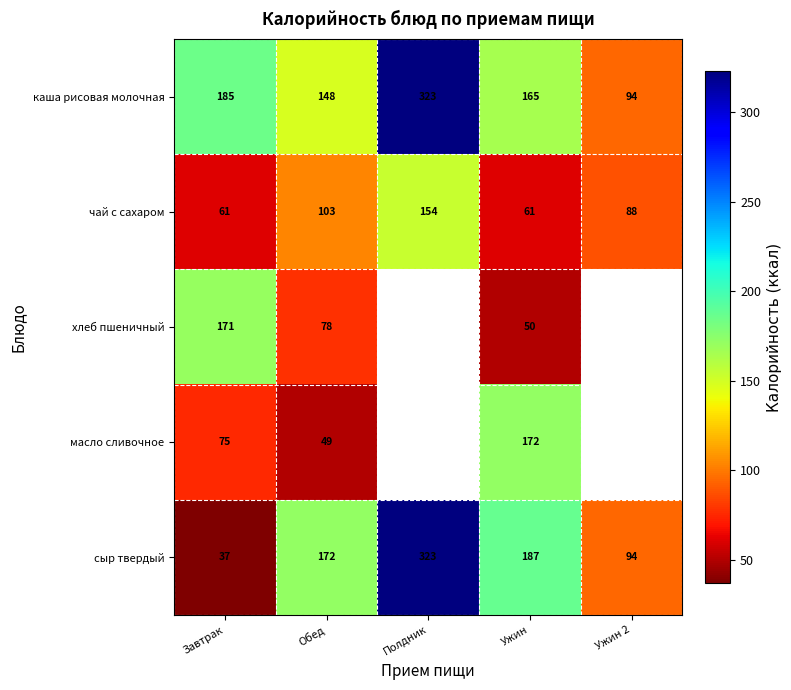

Which has a higher value, Ужин or Завтрак?

Завтрак